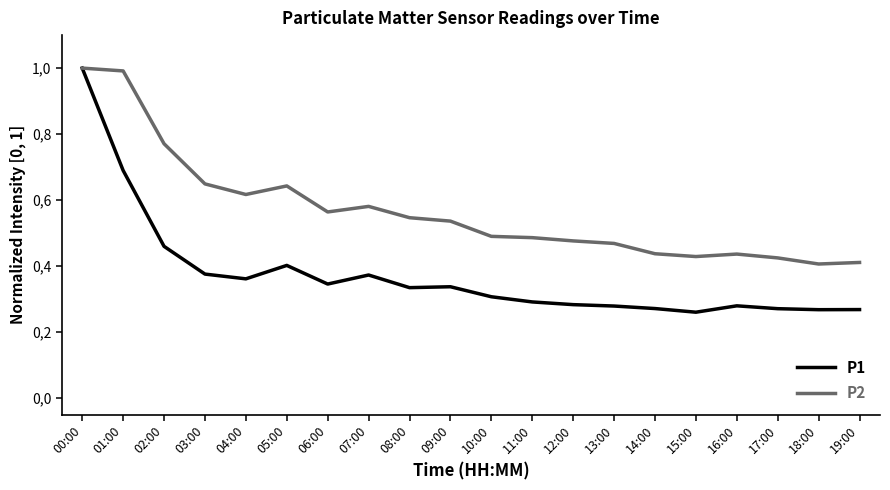

Where is the first local maximum for P1?

05:00